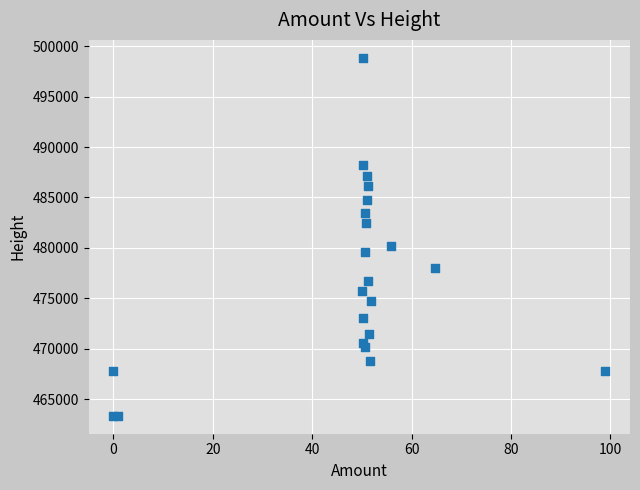

What Y value in the scatter plot is closest to 481100?

480175